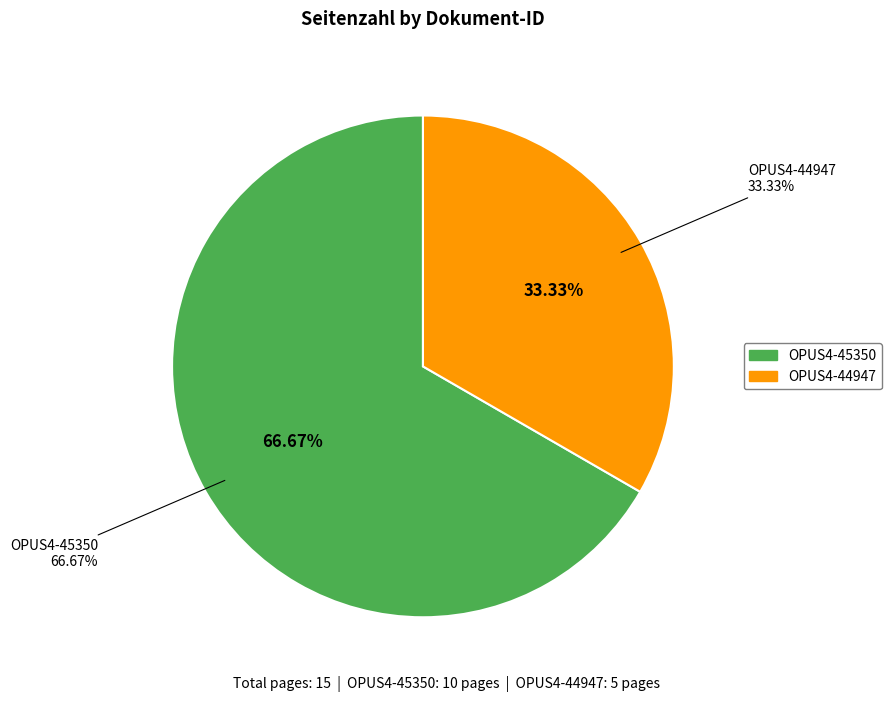

What percentage is the OPUS4-45350 slice, to the nearest percent?

67%